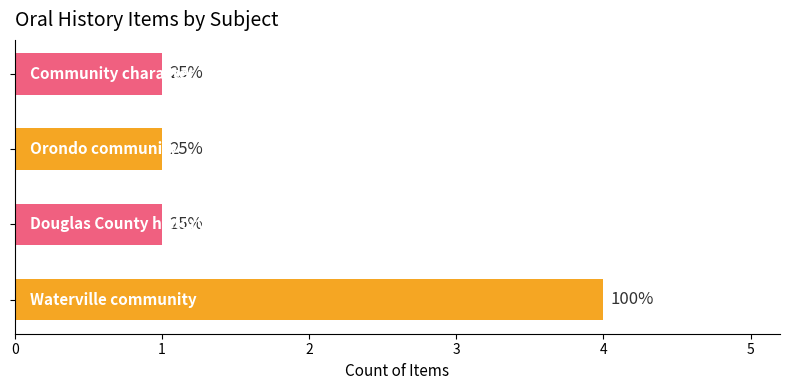

What is the difference between the maximum and minimum values?

3